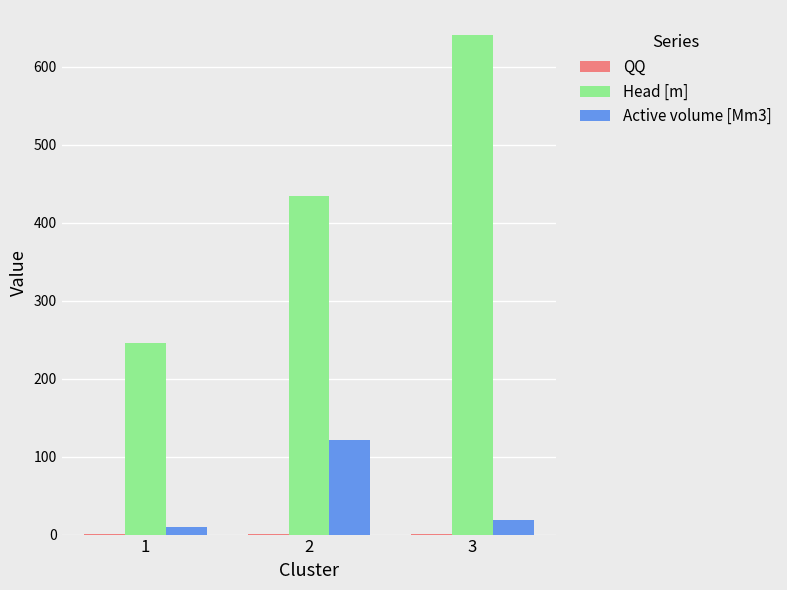

What is the sum of all Head [m] values?

1321.0